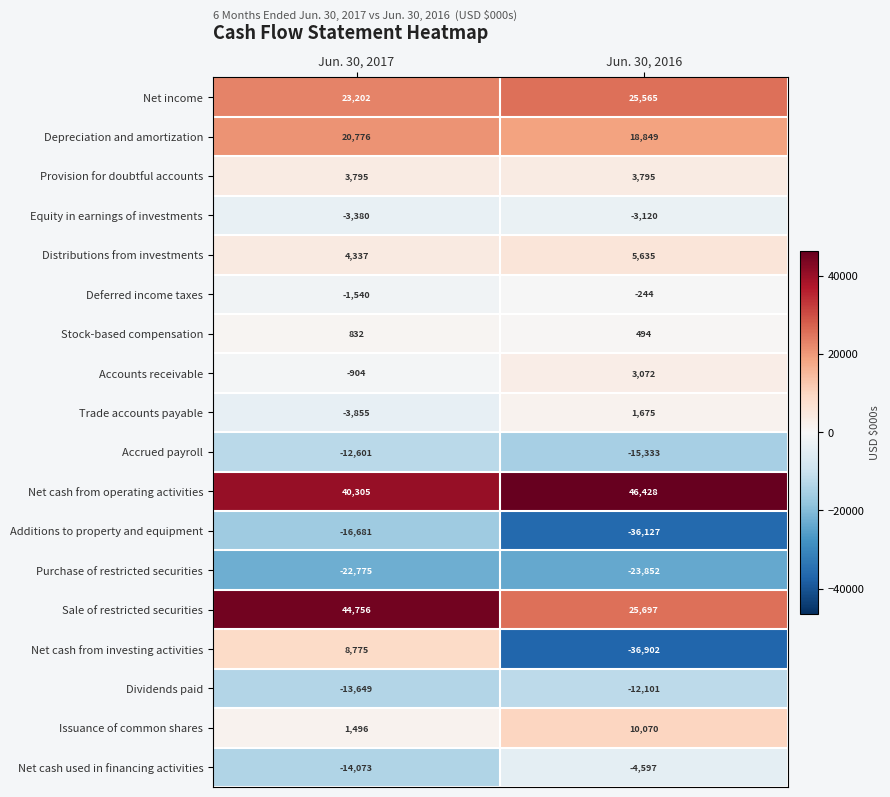

The value of Provision for doubtful accounts at Jun. 30, 2016 is 3795. True or false?

True